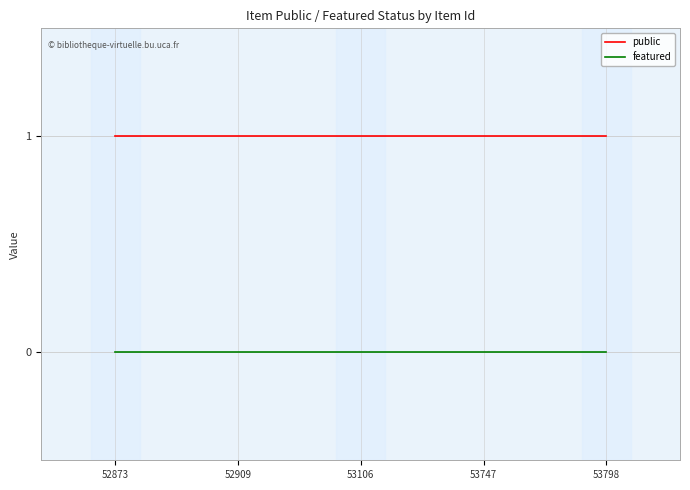

Reading left to right, what are all the values shown in this chart?

public: 52873=1	52909=1	53106=1	53747=1	53798=1
featured: 52873=0	52909=0	53106=0	53747=0	53798=0